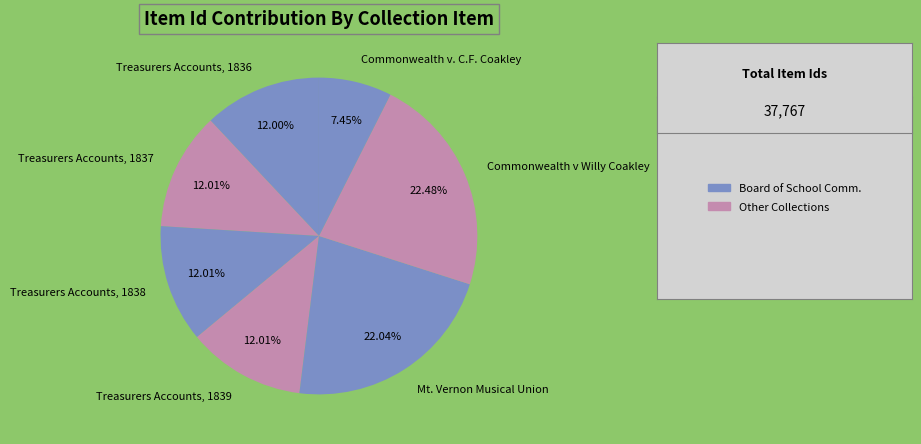

Combined, what portion of the pie is Treasurers Accounts, 1838 and Mt. Vernon Musical Union?

34.0%